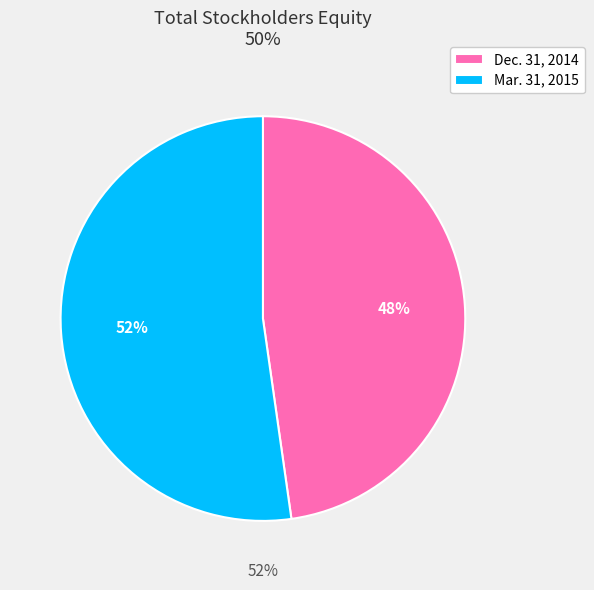

To the nearest percent, what portion does Dec. 31, 2014 represent?

48%